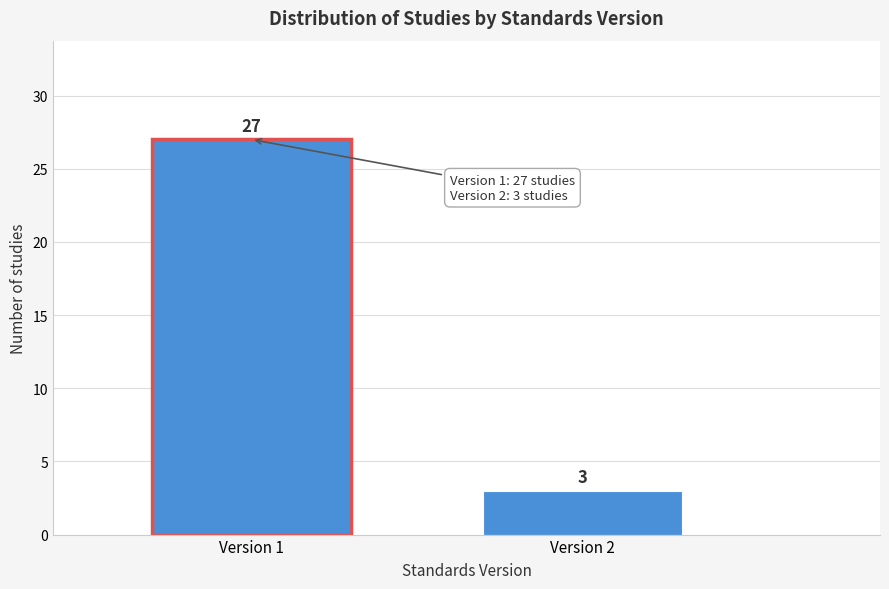

Reading left to right, transcribe all the data shown in this chart.

Version 1=27	Version 2=3